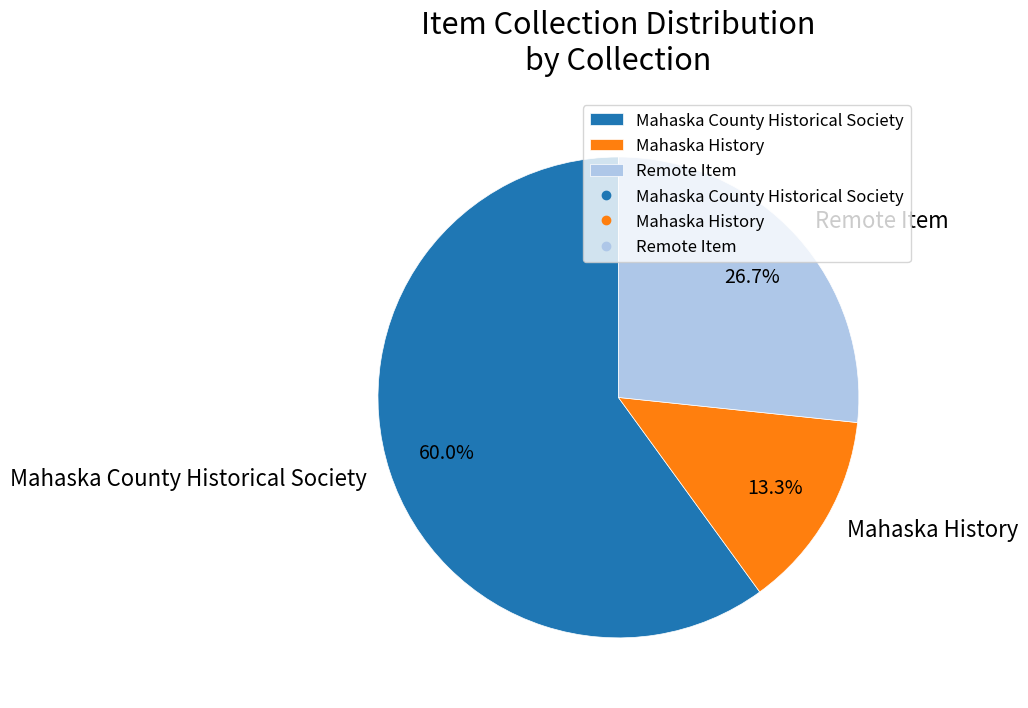

To the nearest percent, what is the combined percentage of Mahaska History and Remote Item?

40%